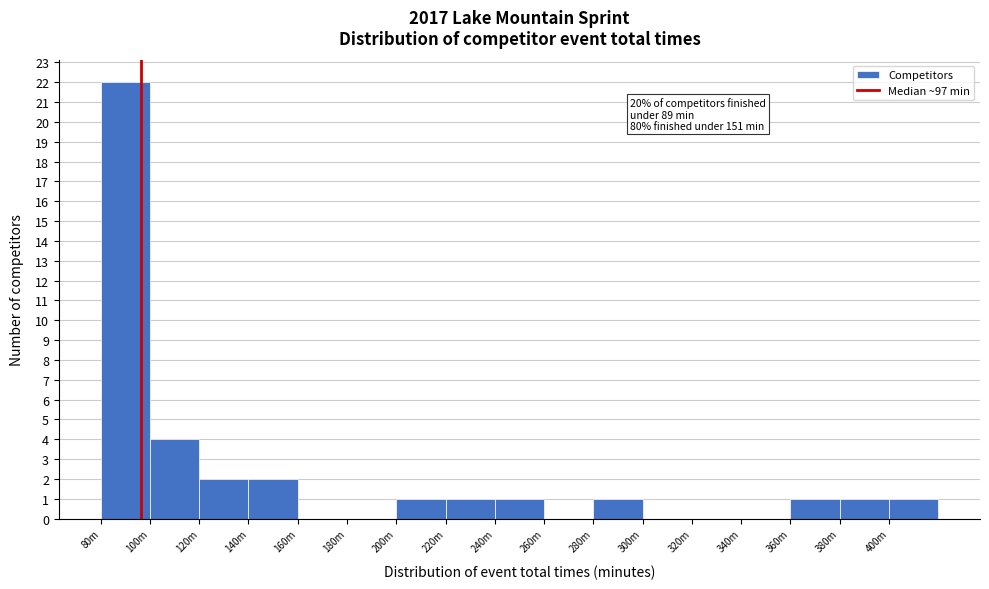

Reading right to left, list all the values displayed in this chart.

400m=1	380m=1	360m=1	340m=0	320m=0	300m=0	280m=1	260m=0	240m=1	220m=1	200m=1	180m=0	160m=0	140m=2	120m=2	100m=4	80m=22